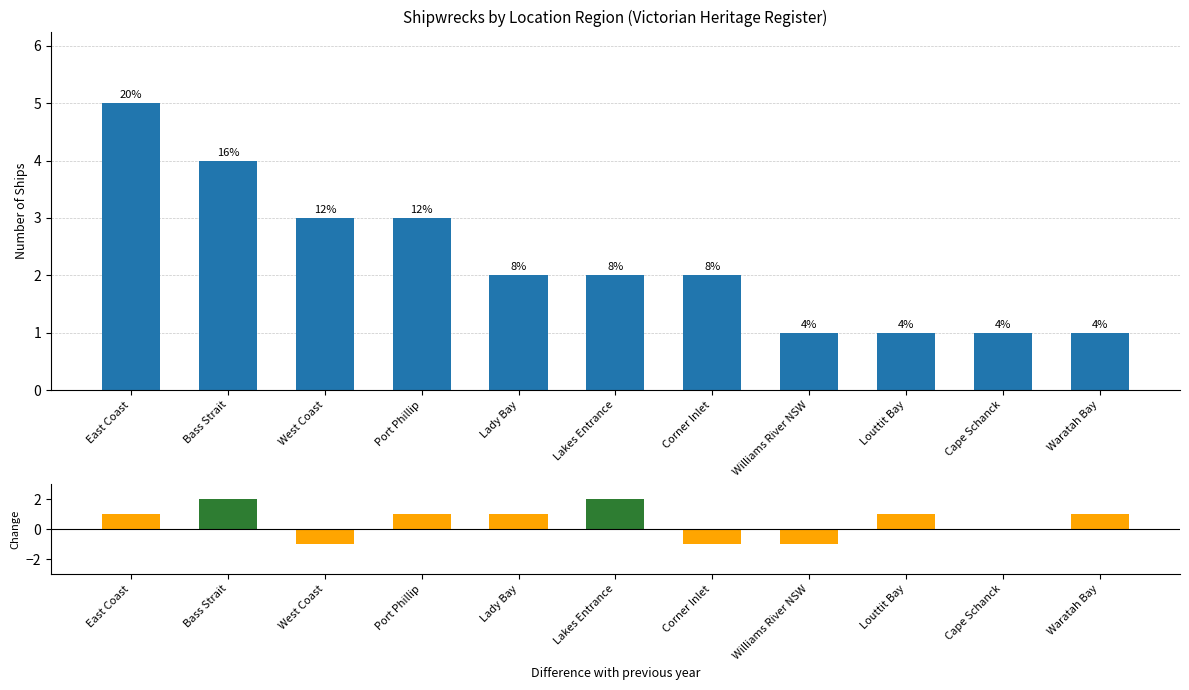

The value of Count at Port Phillip is 5. True or false?

False